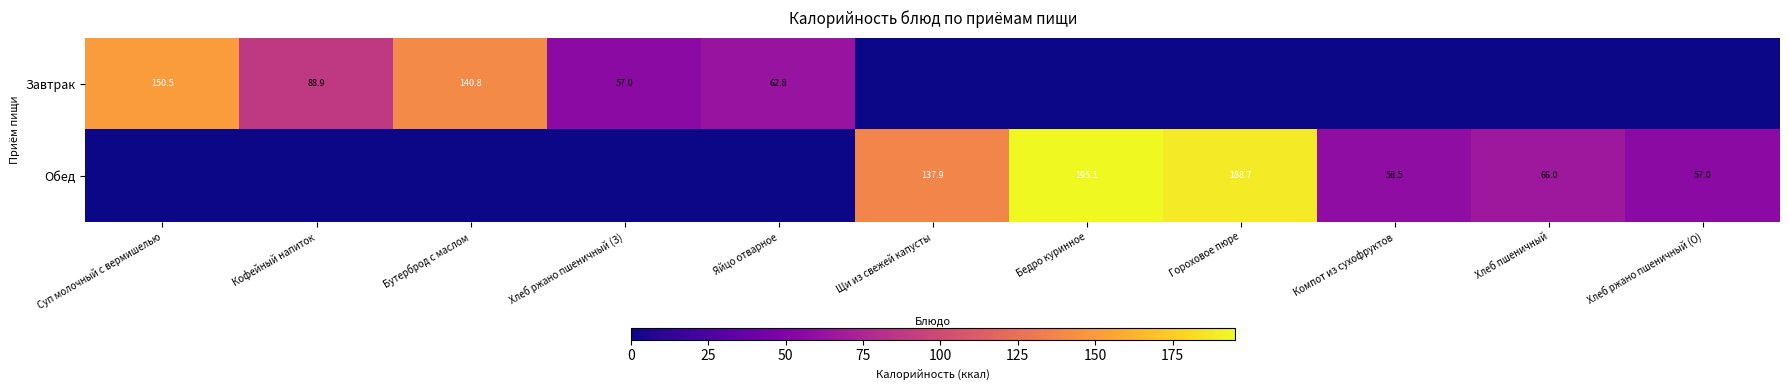

The Обед series shows 83.9 at Хлеб ржано пшеничный (О). True or false?

False